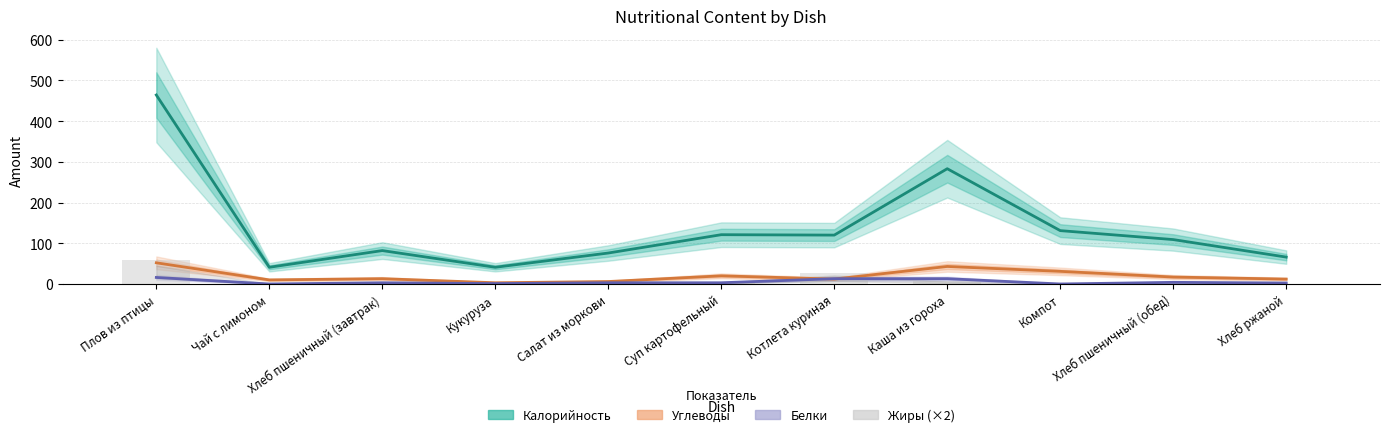

How many positive values does the Жиры (×2) series have?

9